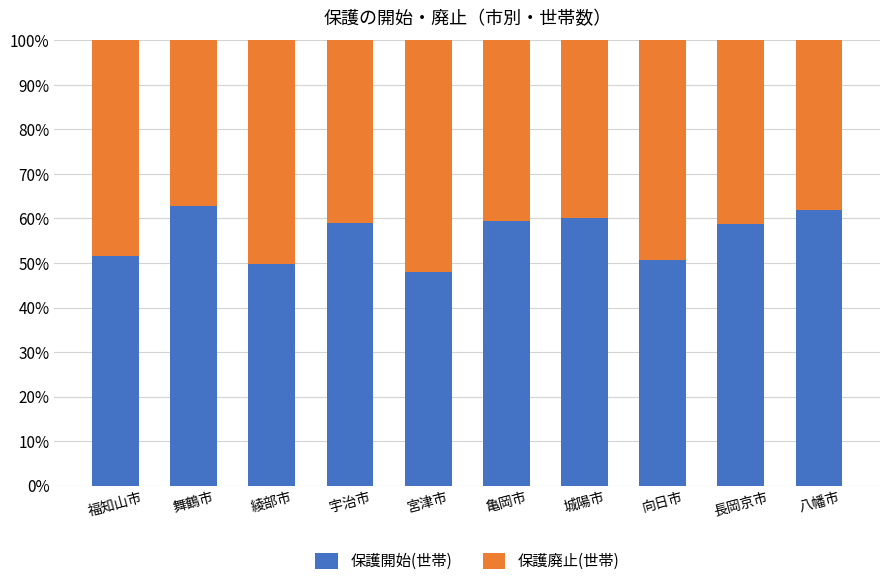

What are all the series names shown in the legend?

保護開始(世帯), 保護廃止(世帯)